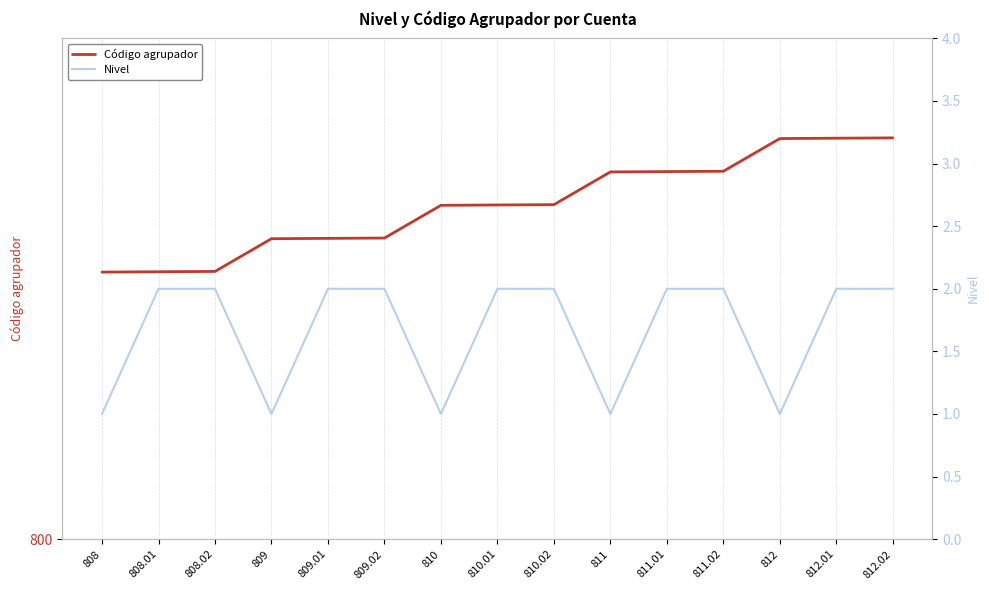

At which label is Código agrupador closest to 810?

810